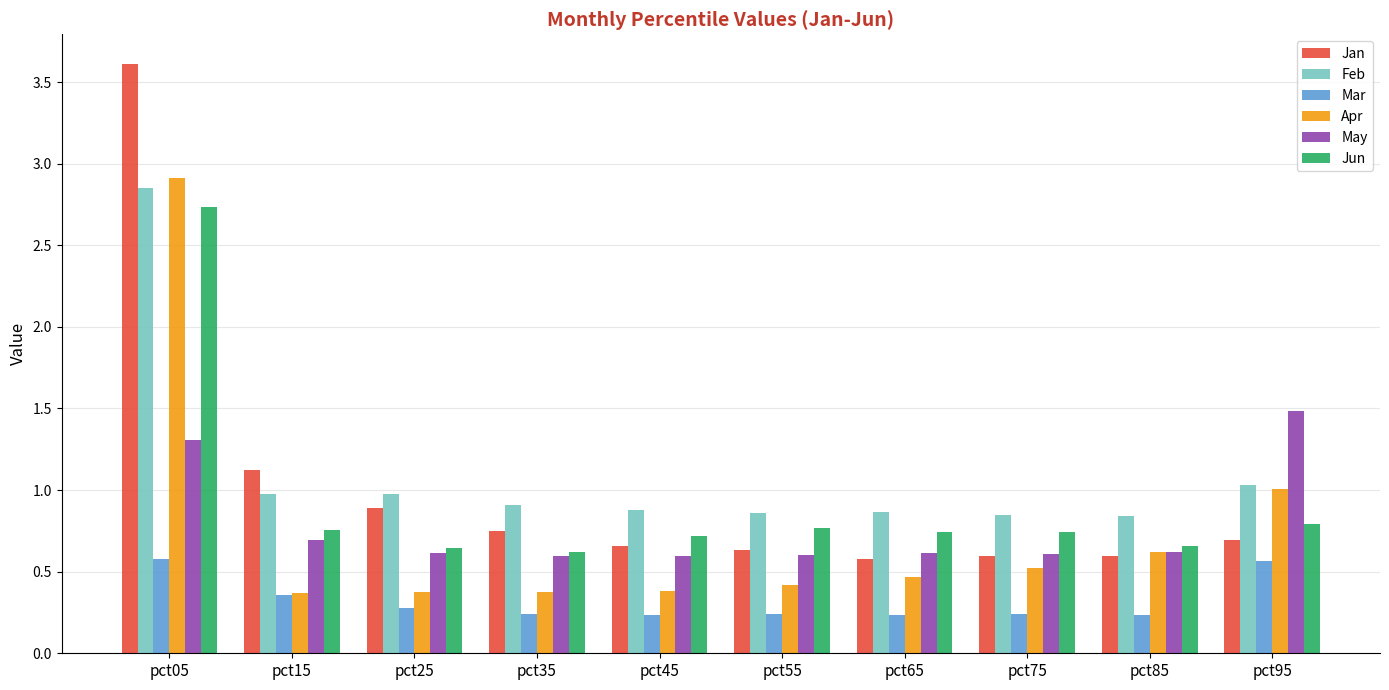

What is the total value across all series at pct65?

3.5